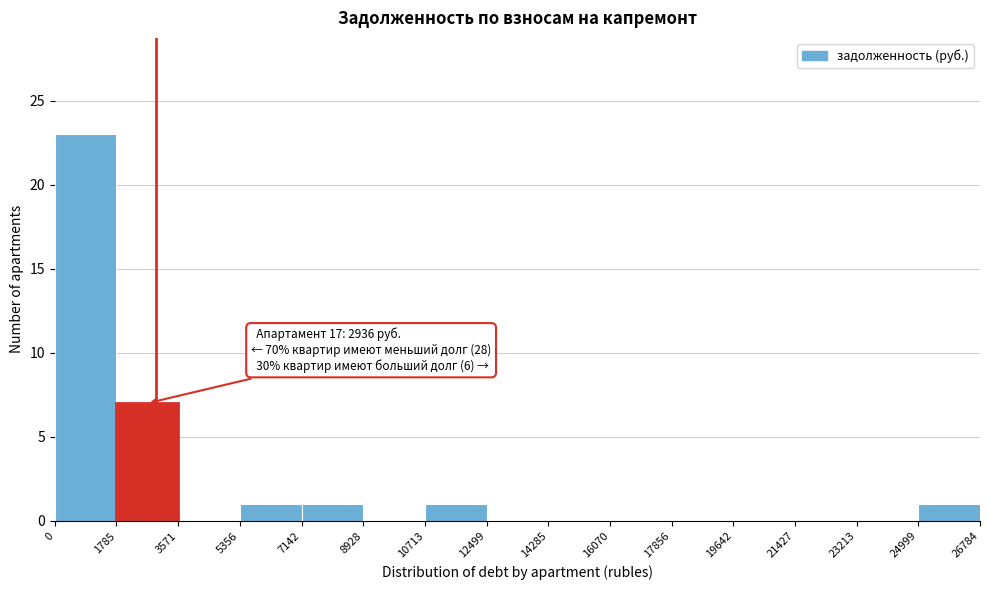

Over which range of the x-axis is the bar tallest?

0 to 1785